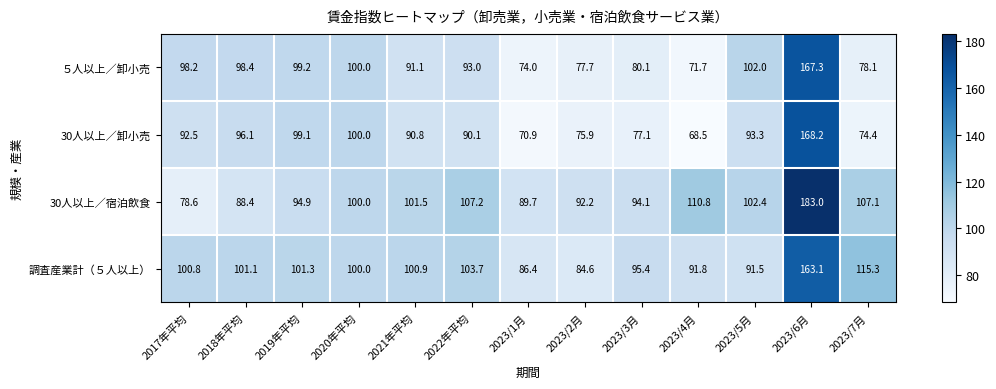

Is it true that 30人以上／卸小売 equals 99.1 at 2019年平均?

True